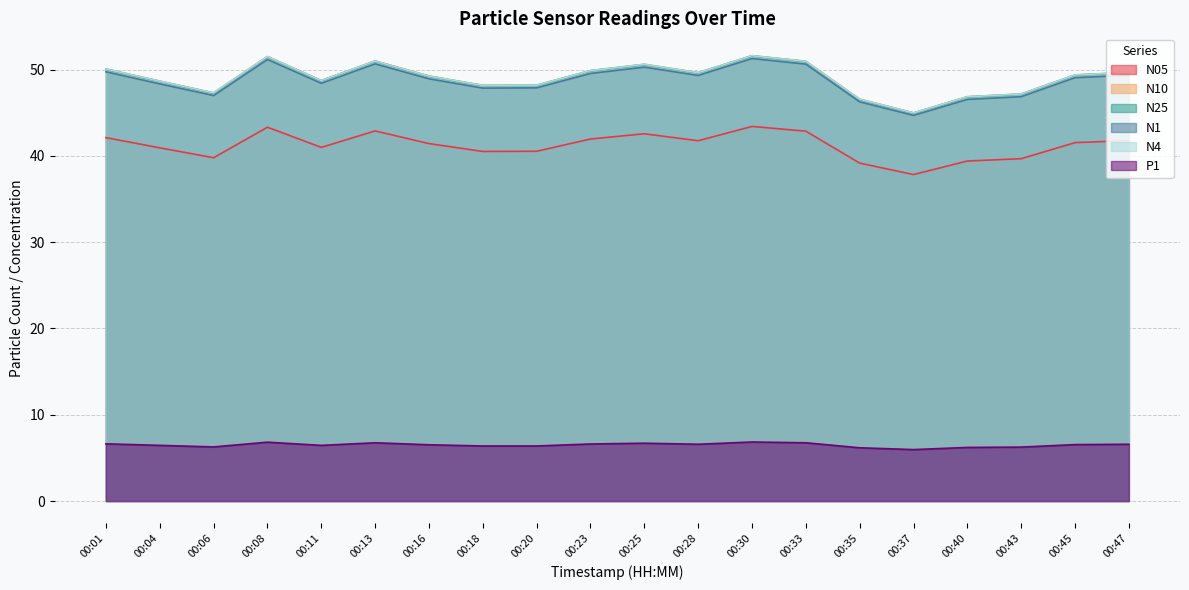

What is the sum of all N05 values?

824.6